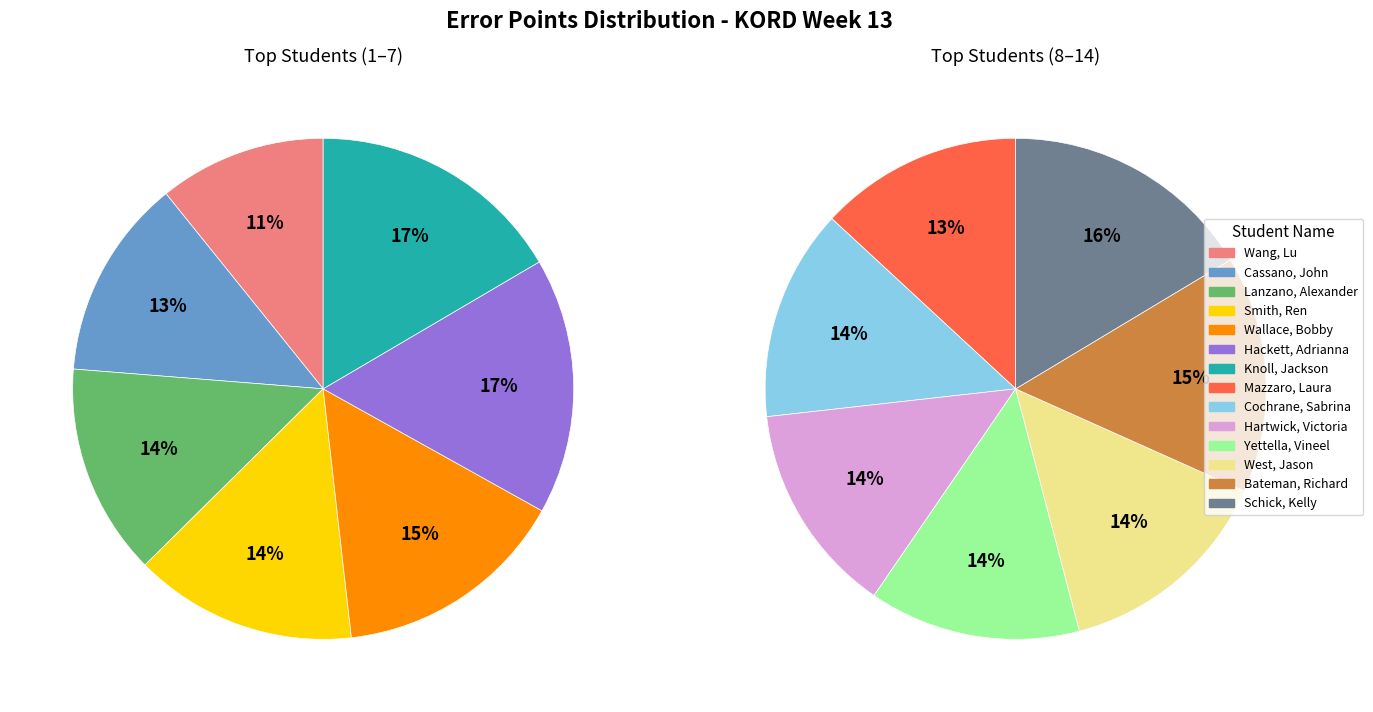

How many slices are in this pie chart?

14